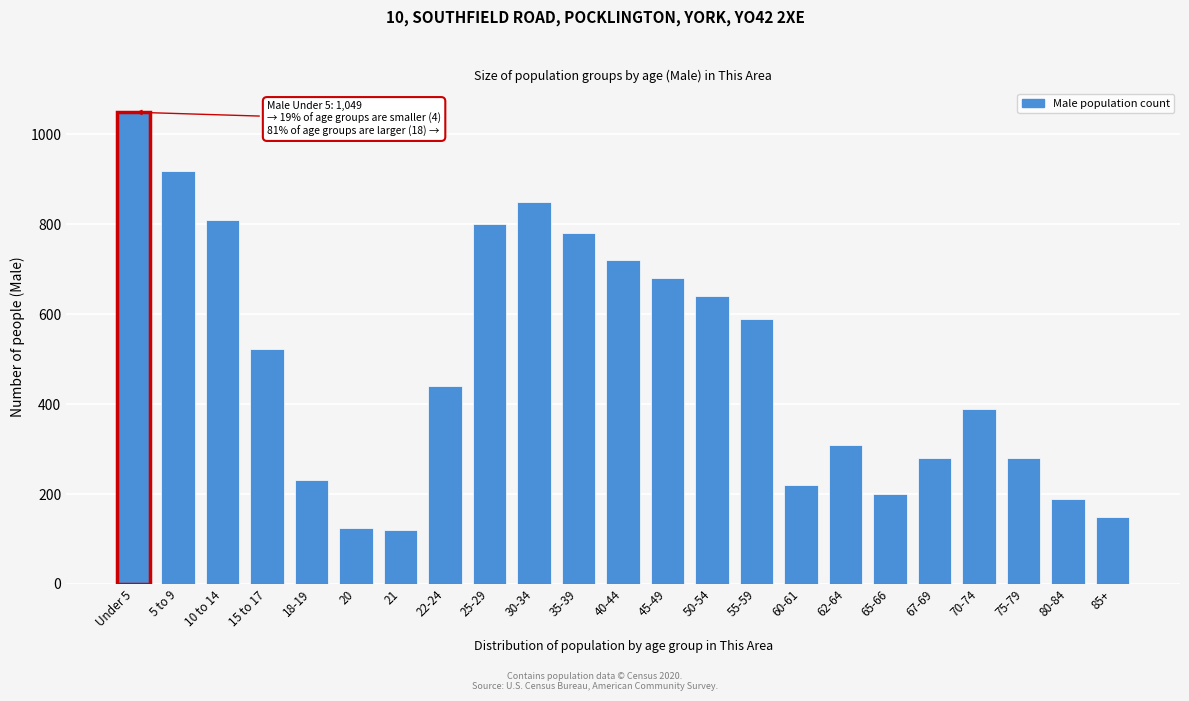

Is it true that the value at 60-61 is 94?

False